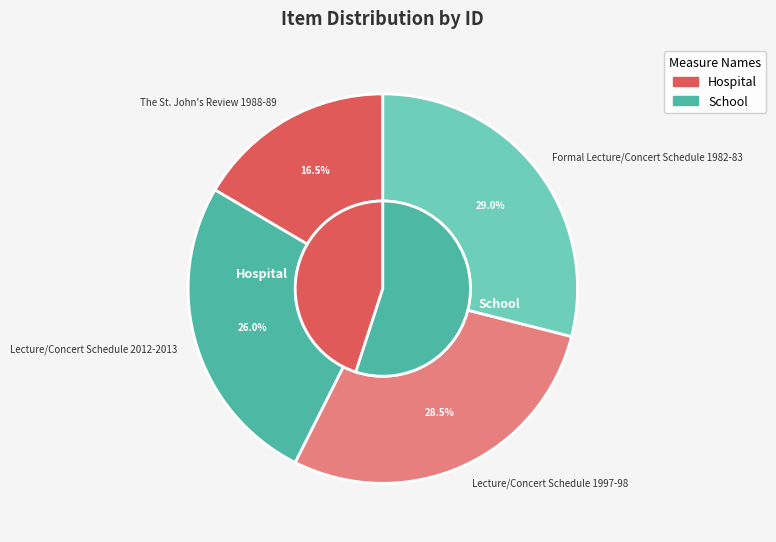

Do Formal Lecture/Concert Schedule 1982-83 and Lecture/Concert Schedule 1997-98 together represent more than half of the pie?

Yes